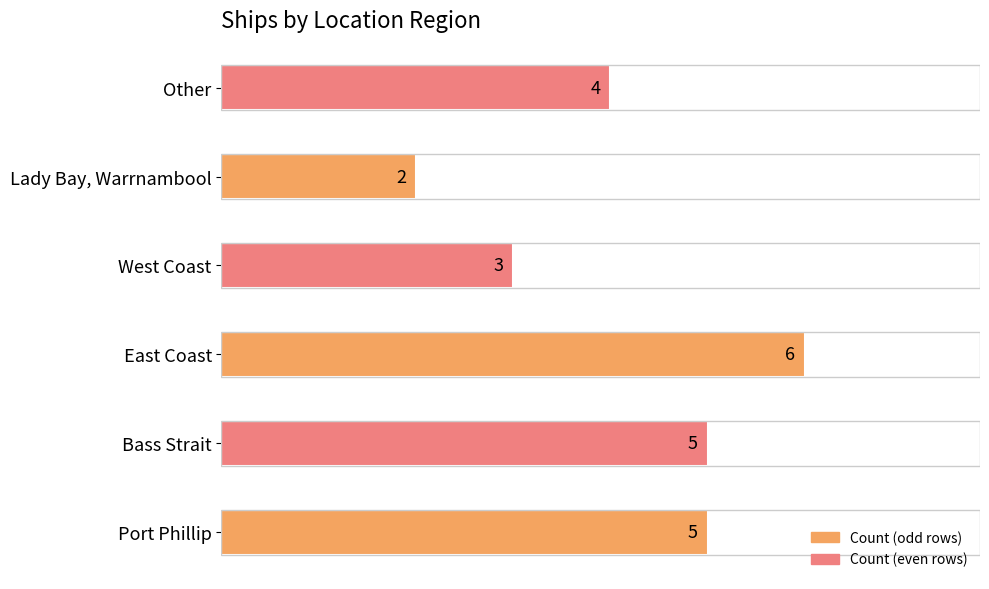

Reading bottom to top, transcribe all the data shown in this chart.

Port Phillip=5	Bass Strait=5	East Coast=6	West Coast=3	Lady Bay, Warrnambool=2	Other=4